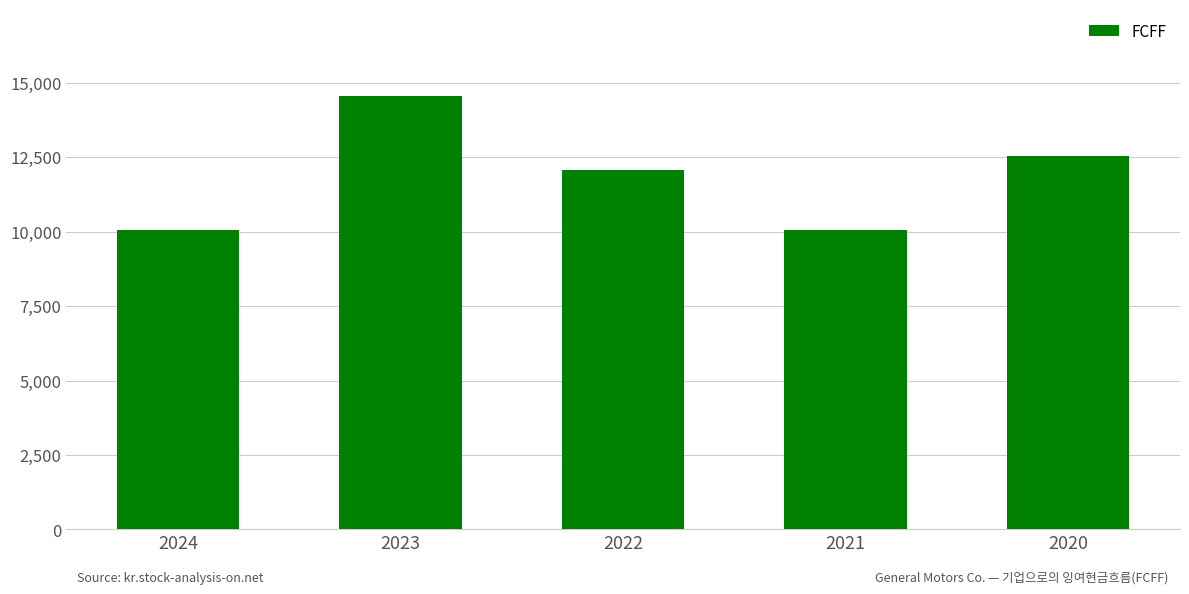

What is the change in value from 2024 to 2022?

+1992